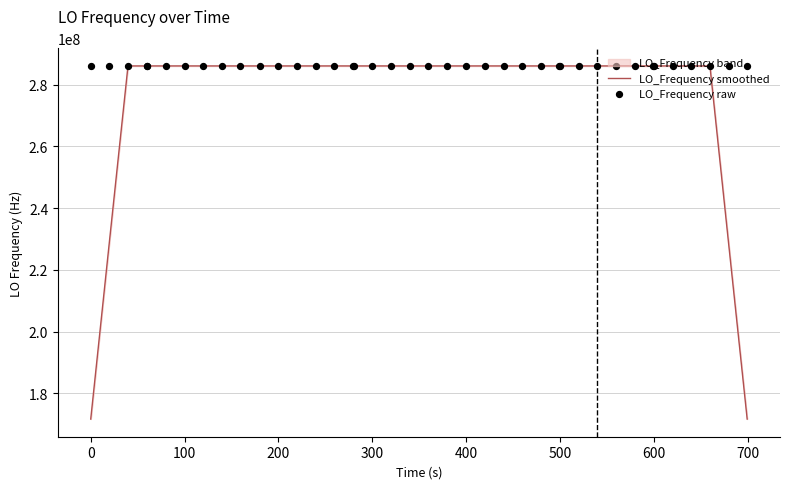

What is the minimum value for LO_Frequency smoothed?

171628199.4